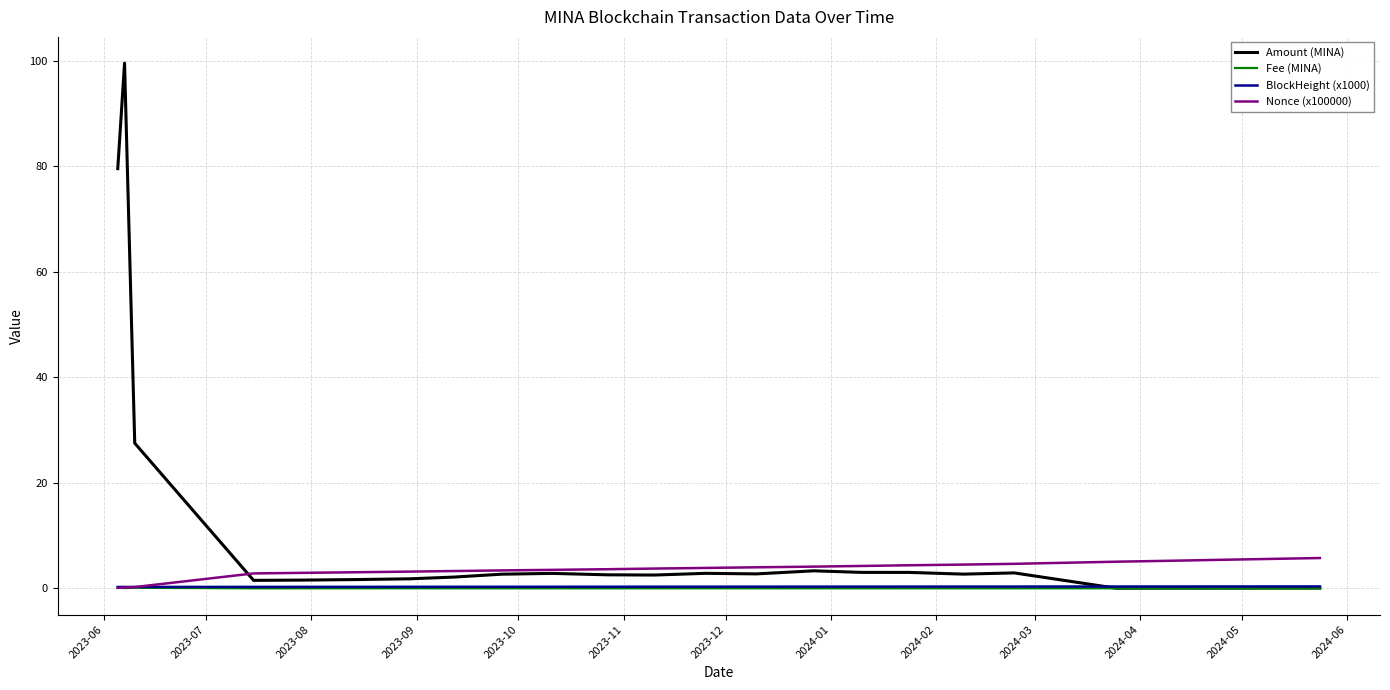

What are all the series names shown in the legend?

Amount (MINA), Fee (MINA), BlockHeight (x1000), Nonce (x100000)